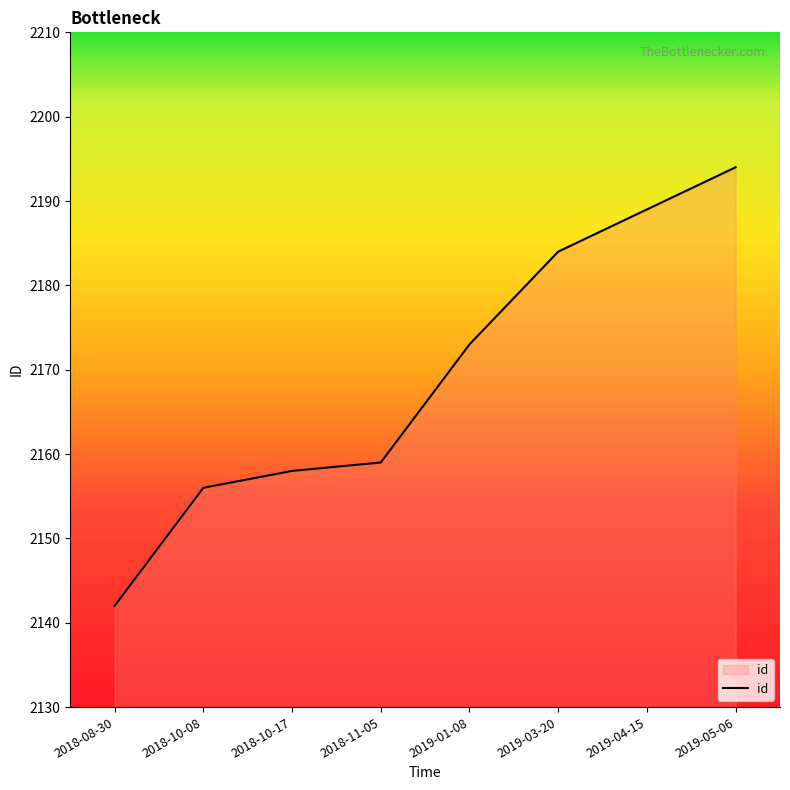

Reading left to right, extract all data points from this chart.

2018-08-30=2142	2018-10-08=2156	2018-10-17=2158	2018-11-05=2159	2019-01-08=2173	2019-03-20=2184	2019-04-15=2189	2019-05-06=2194